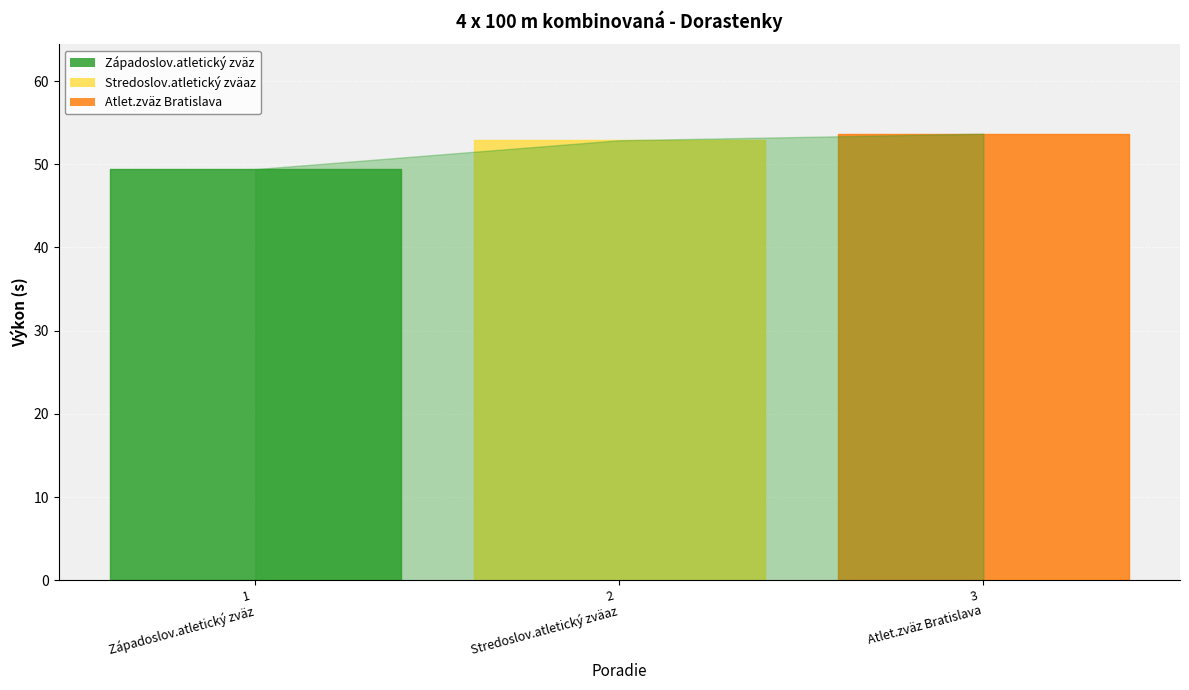

What is the maximum value shown in the chart?

53.7